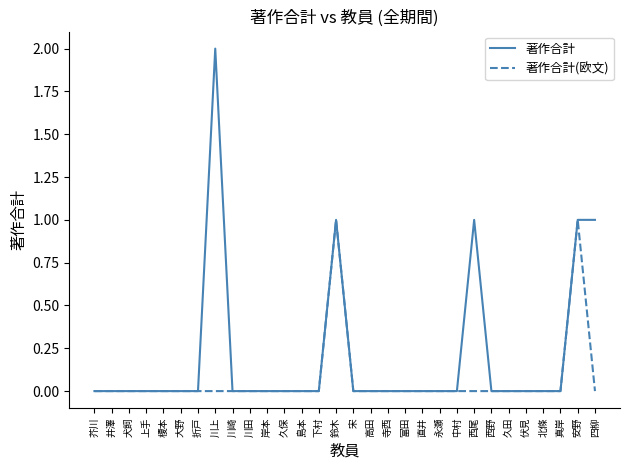

Count the 著作合計 values in the range 0 to 1.

29